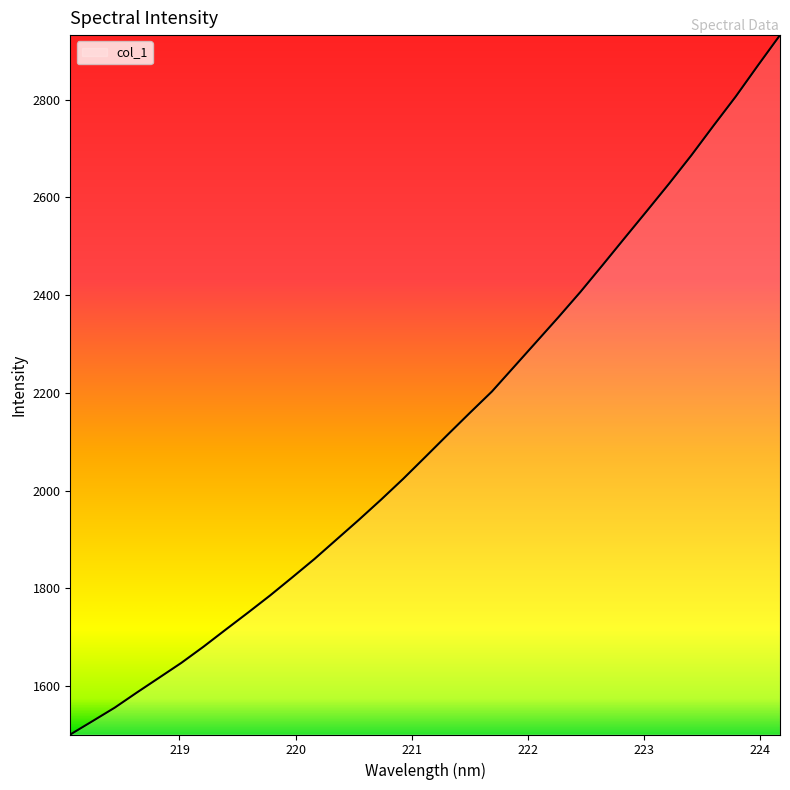

What is the greatest value displayed?

2932.3